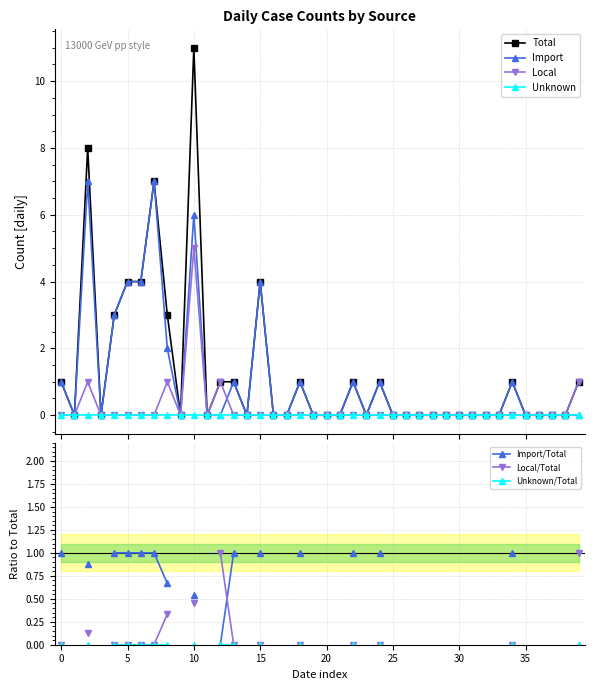

The Local series shows -2 at 2020-04-14. True or false?

False